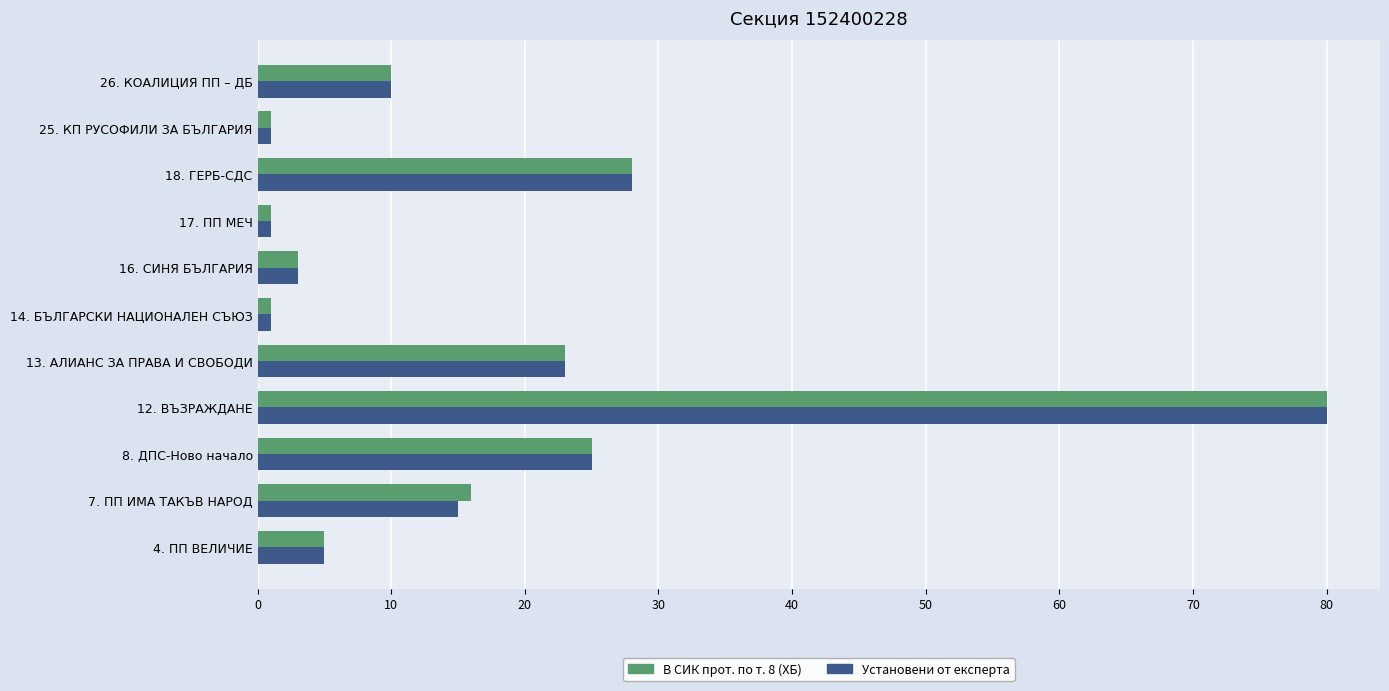

At which label is Установени от експерта closest to 40?

18. ГЕРБ-СДС